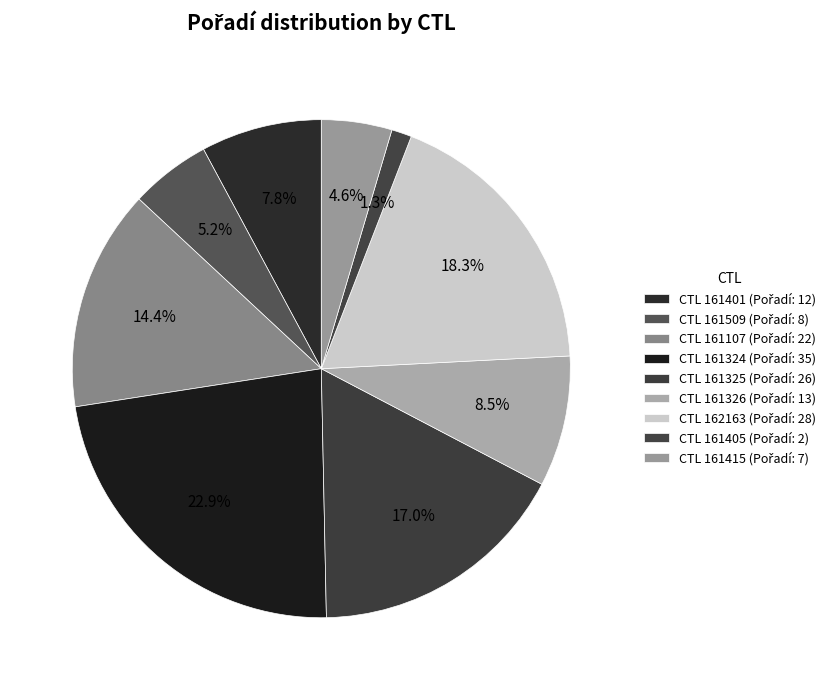

What is the largest slice in the pie chart?

161324